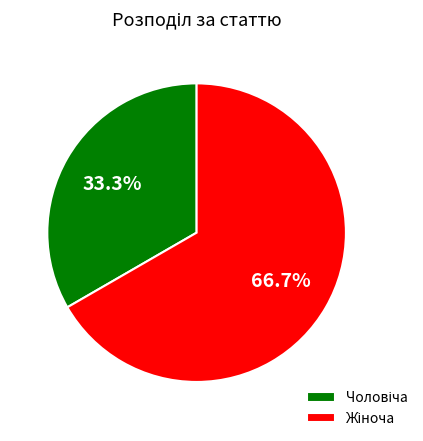

How many slices are in this pie chart?

2